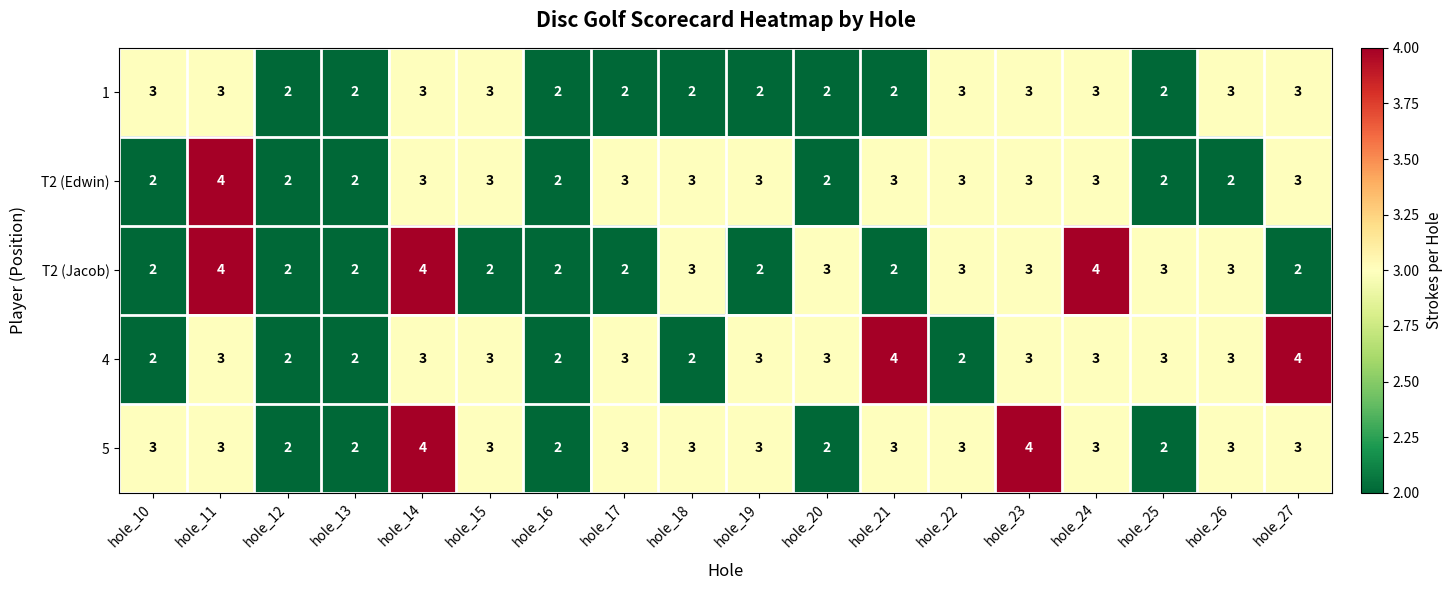

What is the average value of the 4 series?

3